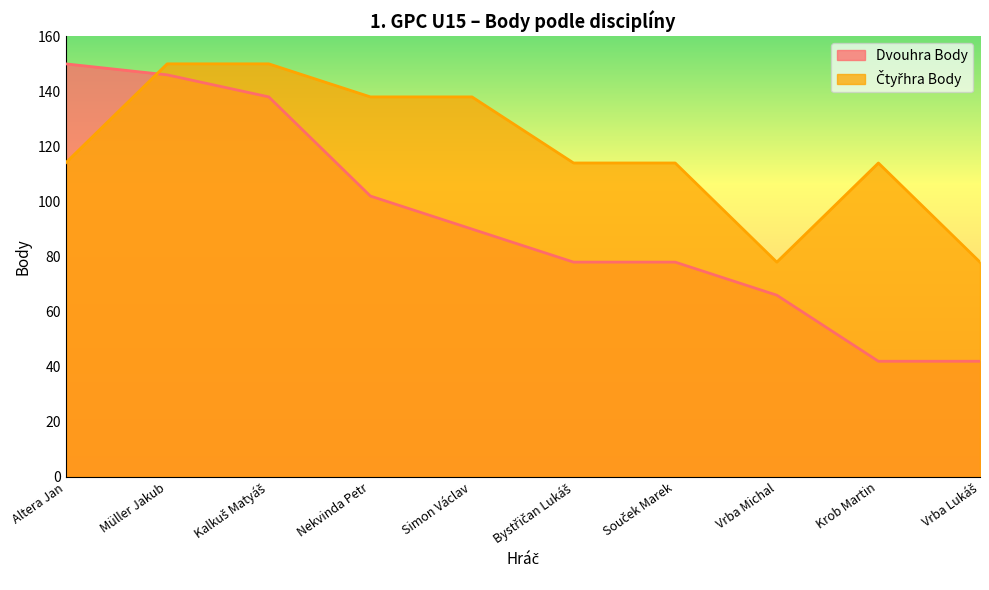

What position from the right is Simon Václav?

6